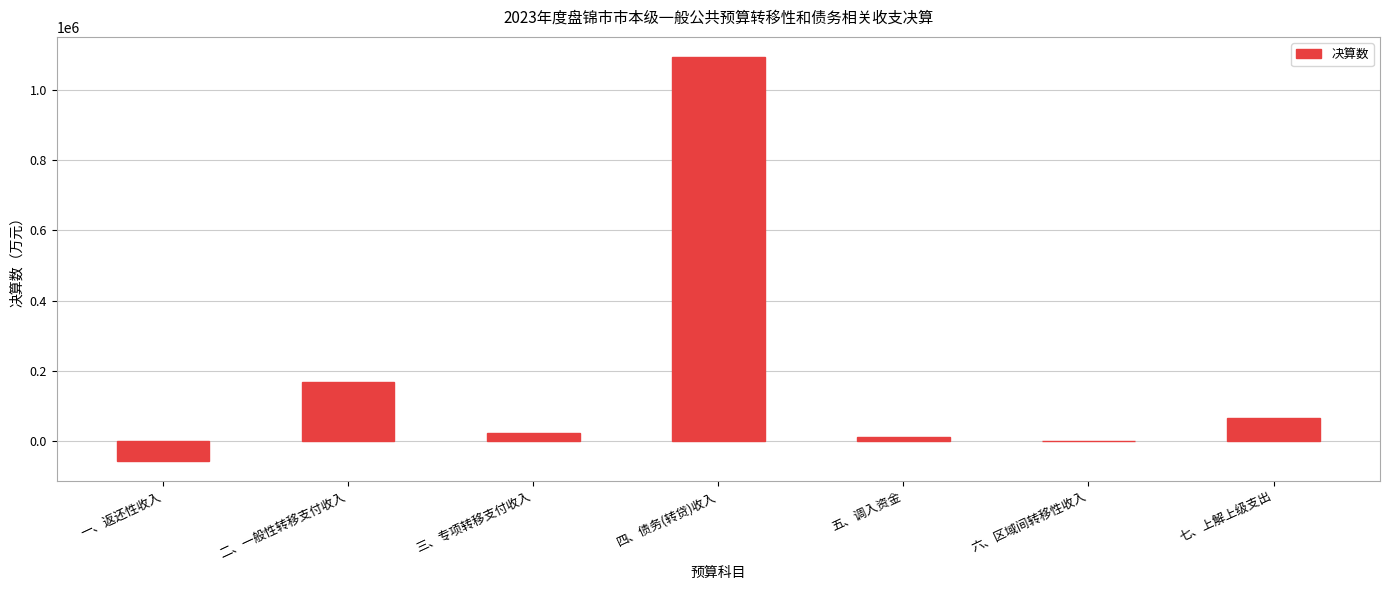

How many data points does each series have?

7